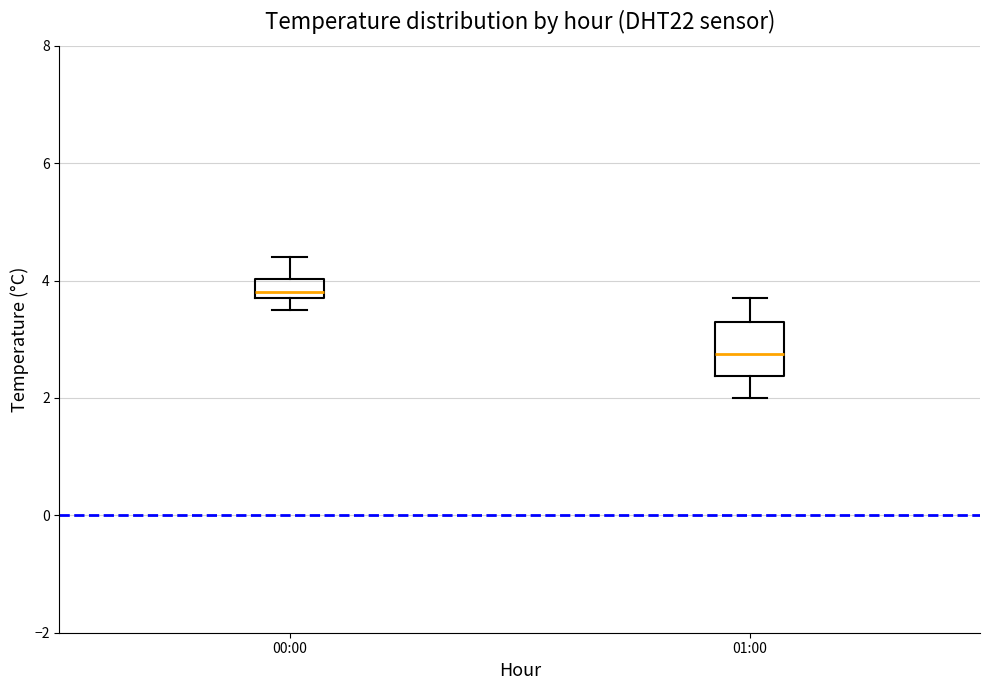

Which box has the highest median line?

00:00